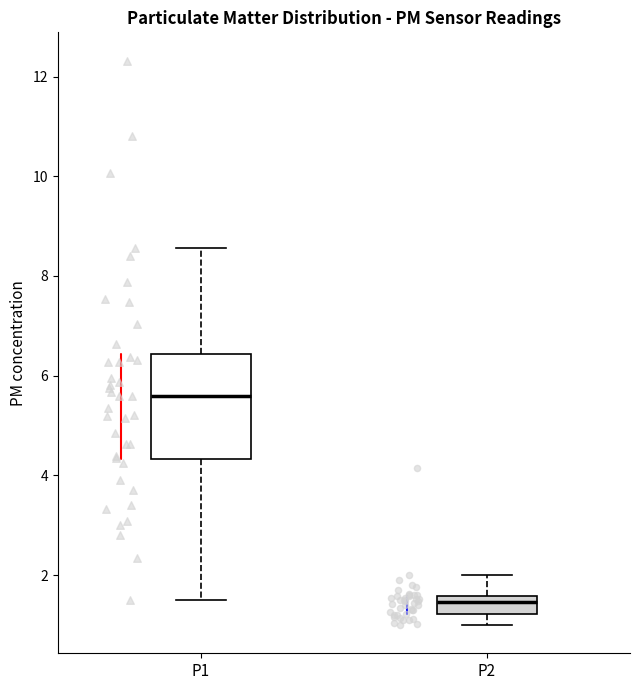

Where does the upper whisker of the box for P1 end on the y-axis? The values are not printed on the chart, so give them approximately, as read against the axis.

8.6